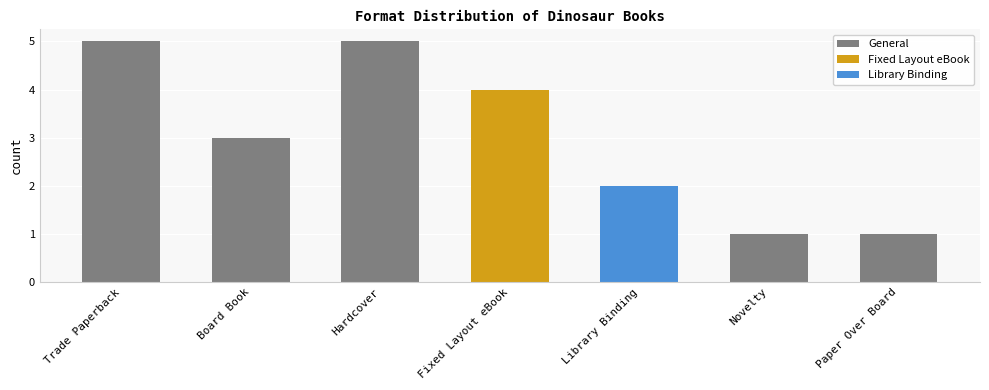

Does the chart contain stacked bars?

No